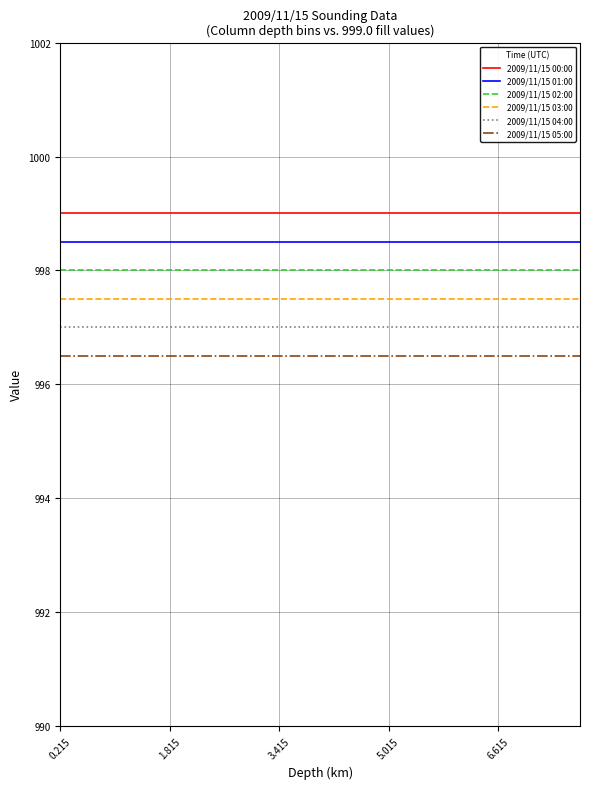

What is the greatest value displayed?

999.0